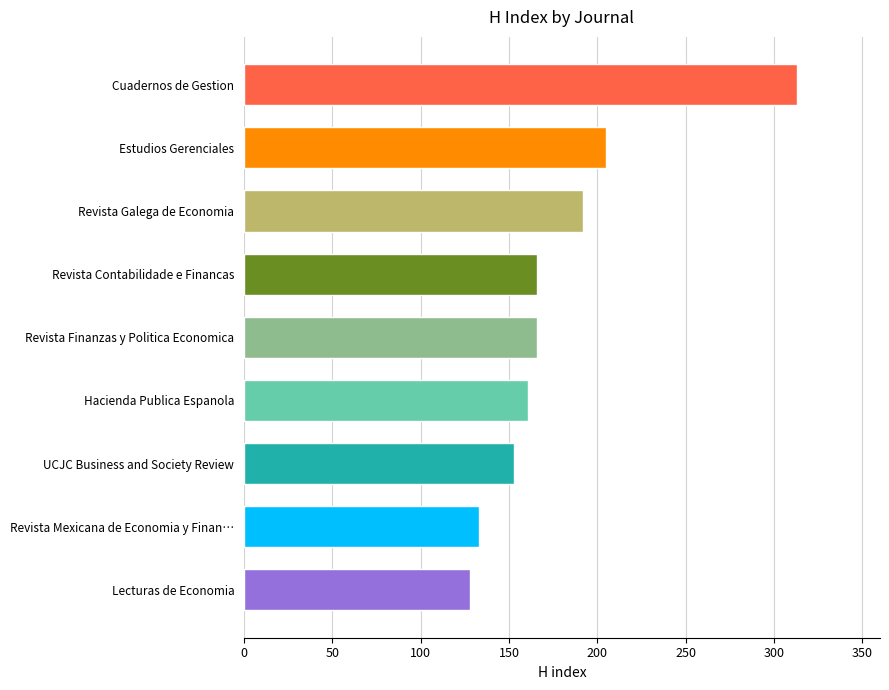

True or false: the data shows 65 at Lecturas de Economia.

False